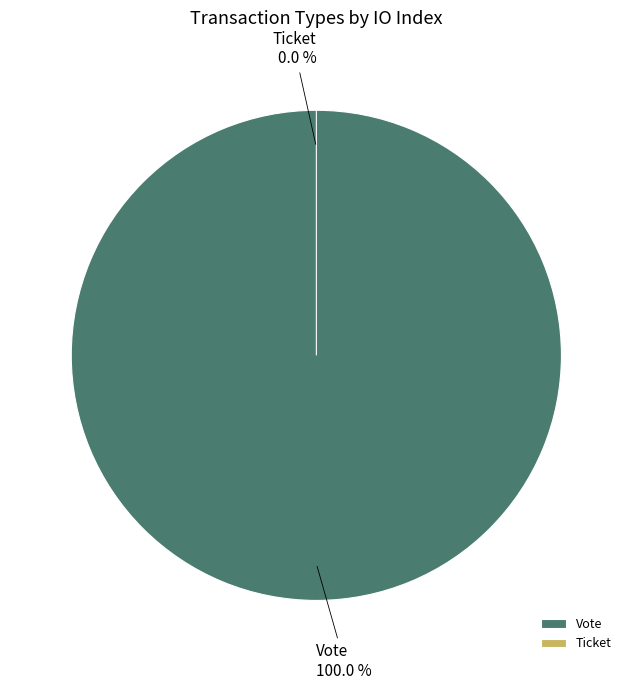

True or false: Ticket accounts for 0% of the total.

True